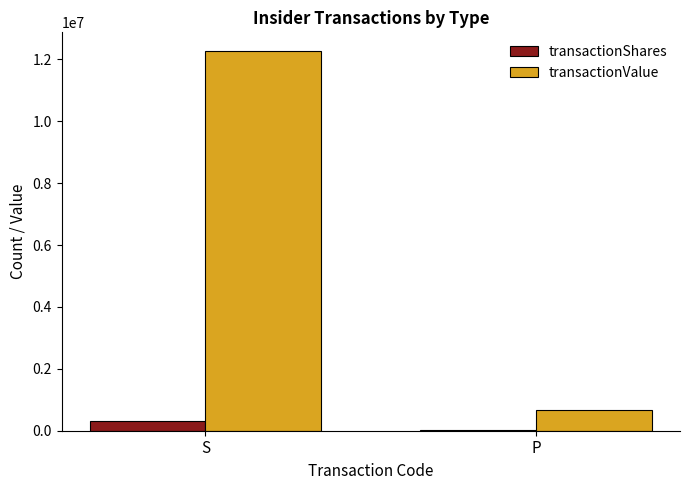

Is the value of transactionValue at S greater than the value of transactionShares at P?

Yes